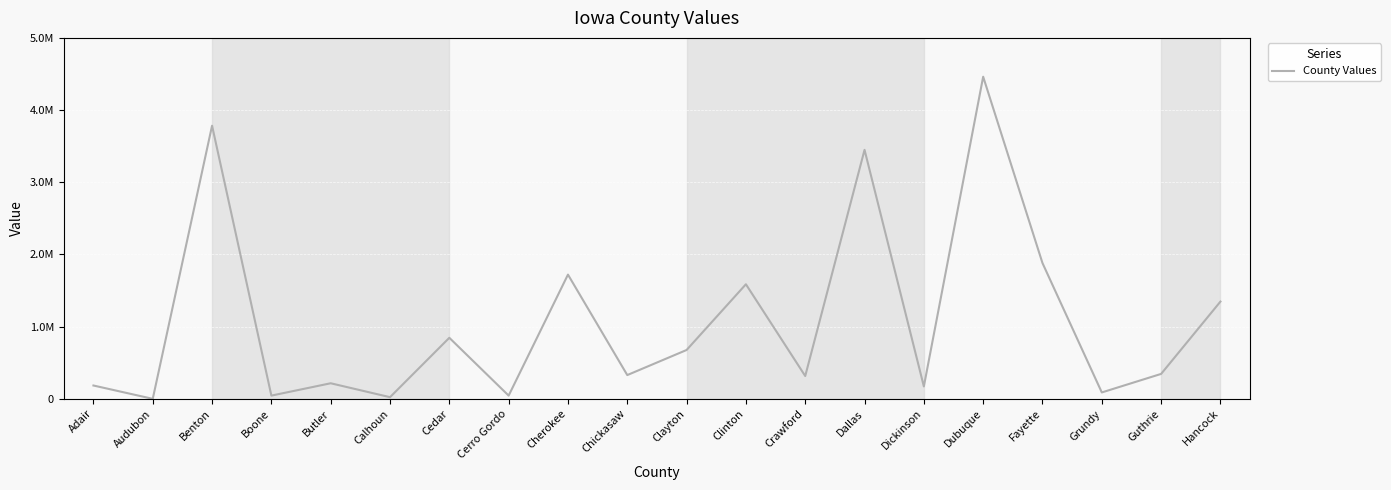

What is the difference between the maximum and second lowest values?

4438983.2